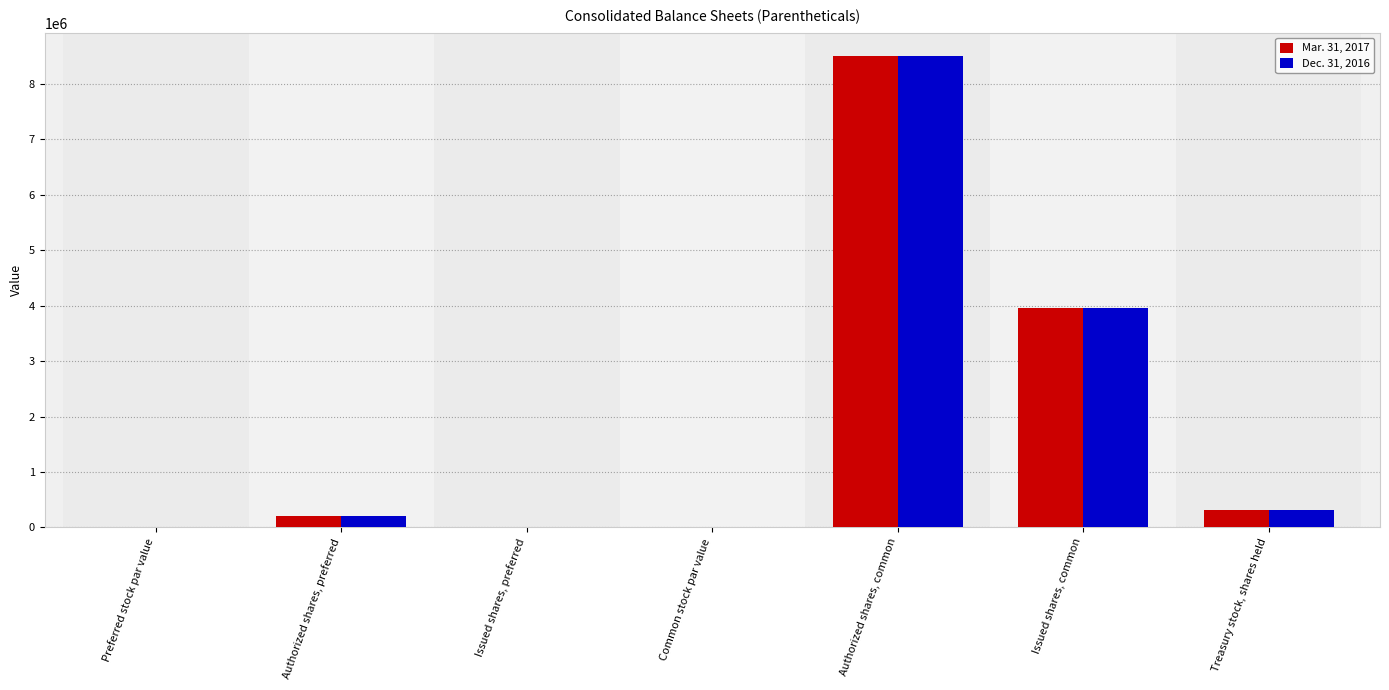

How many categories are shown in the chart?

7